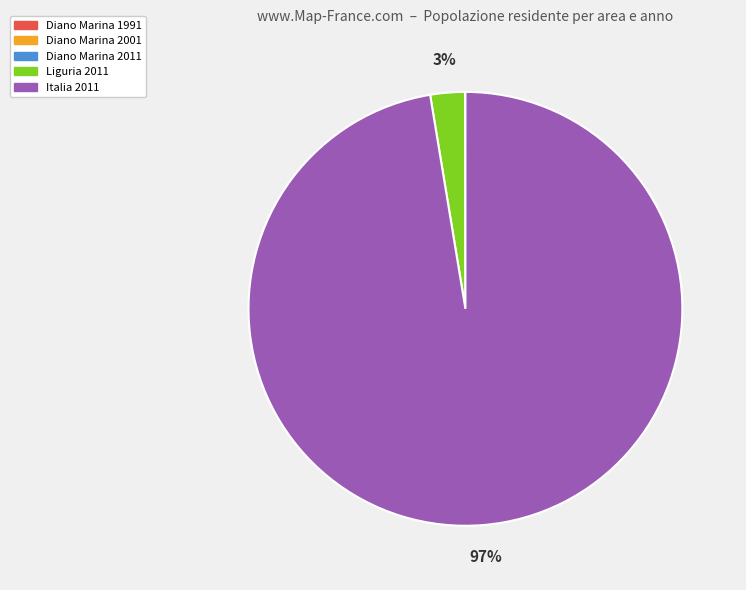

Does Italia 2011 account for over 50% of the chart?

Yes